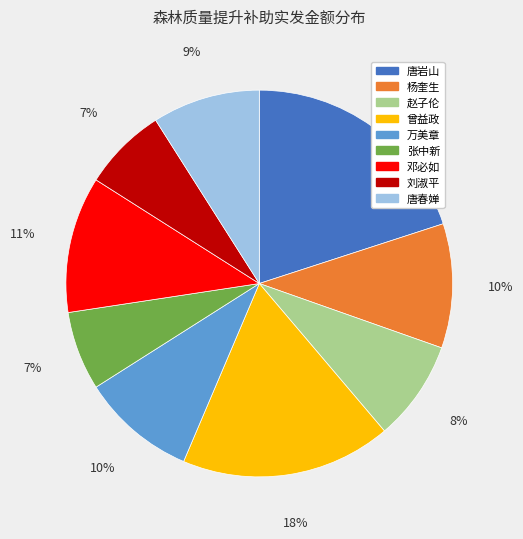

Does any single category account for the majority?

No